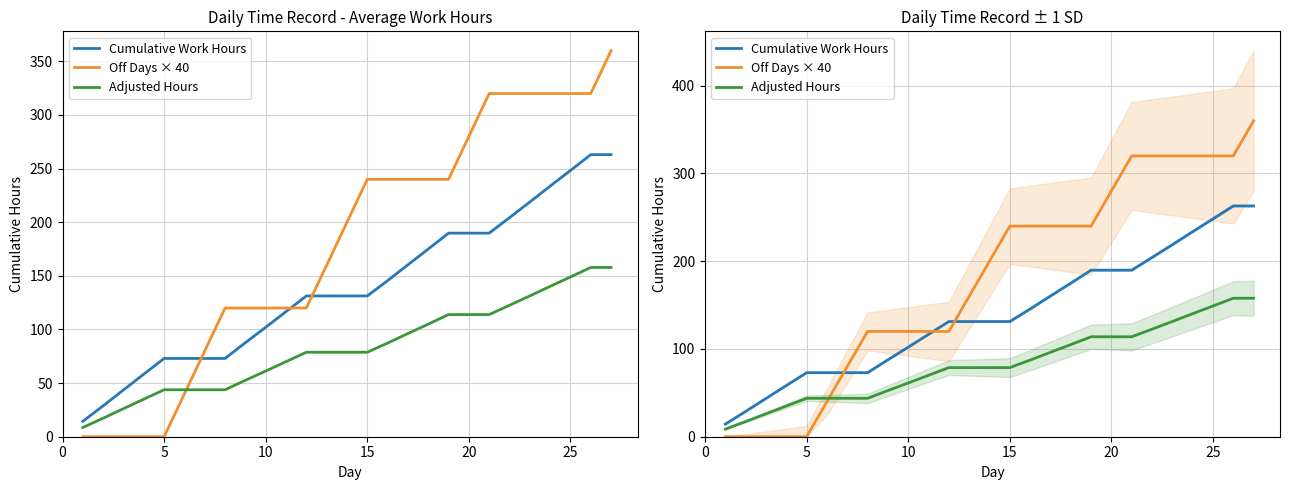

What is the difference between the maximum and second lowest values in the Off Days × 40 series?

360.0